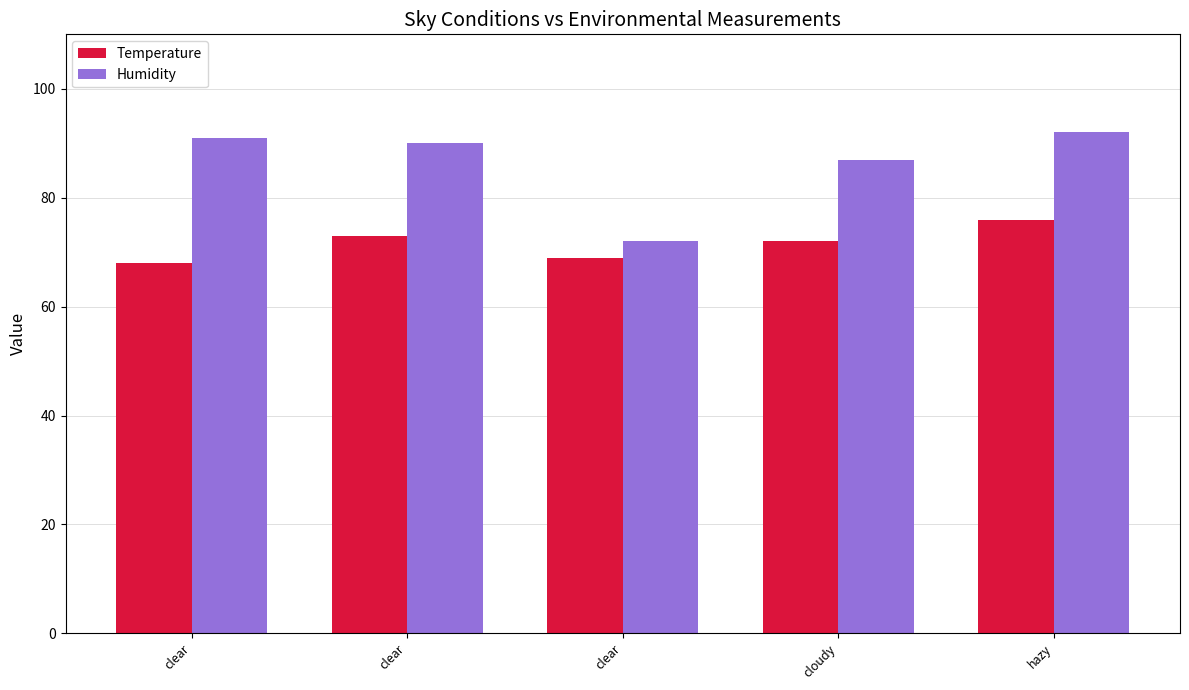

At which label does Humidity reach its peak?

hazy